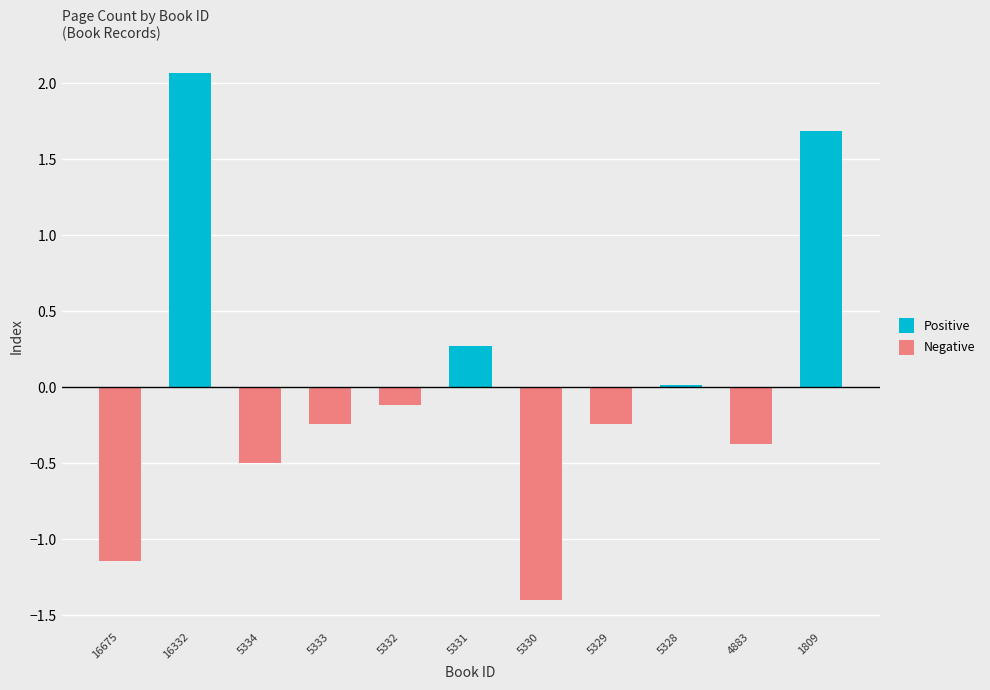

What is the maximum value for Positive?

2.1